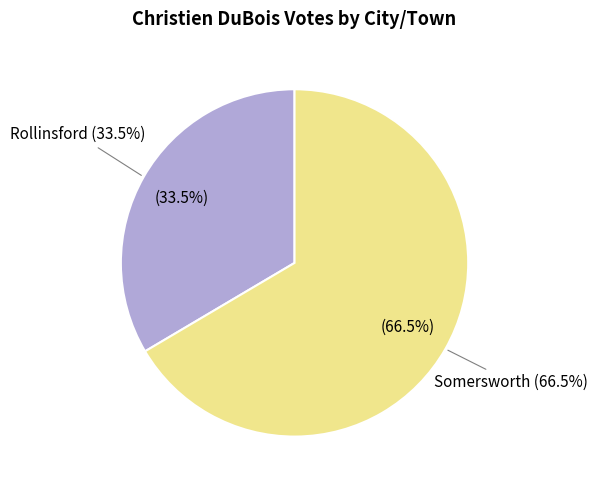

The Somersworth slice represents 74% of the pie. True or false?

False